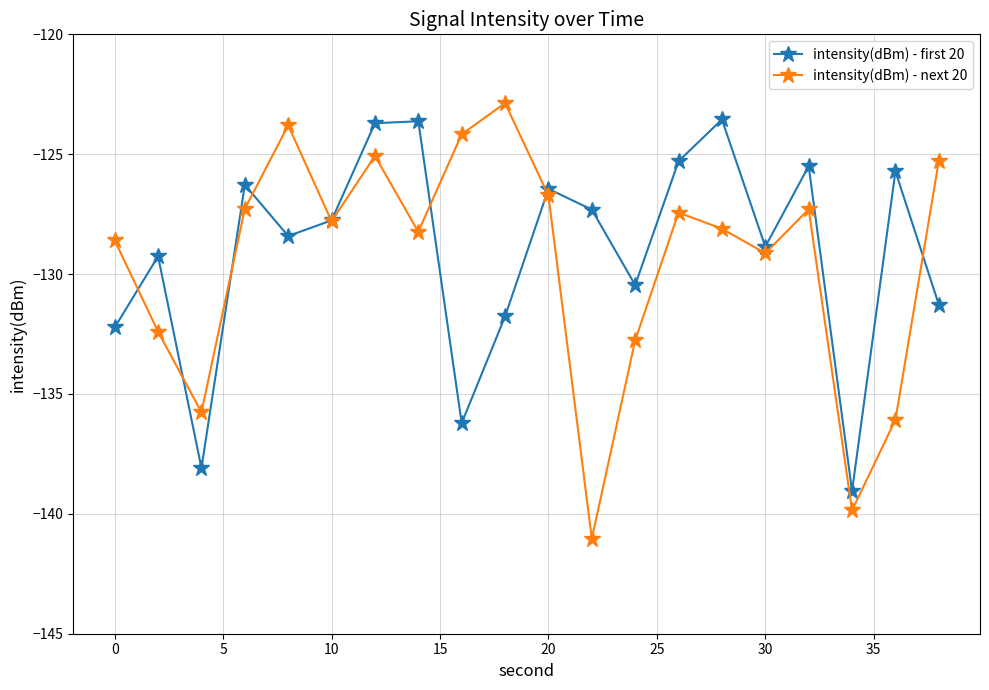

True or false: intensity(dBm) - first 20 has more than 2 interior local peaks.

True